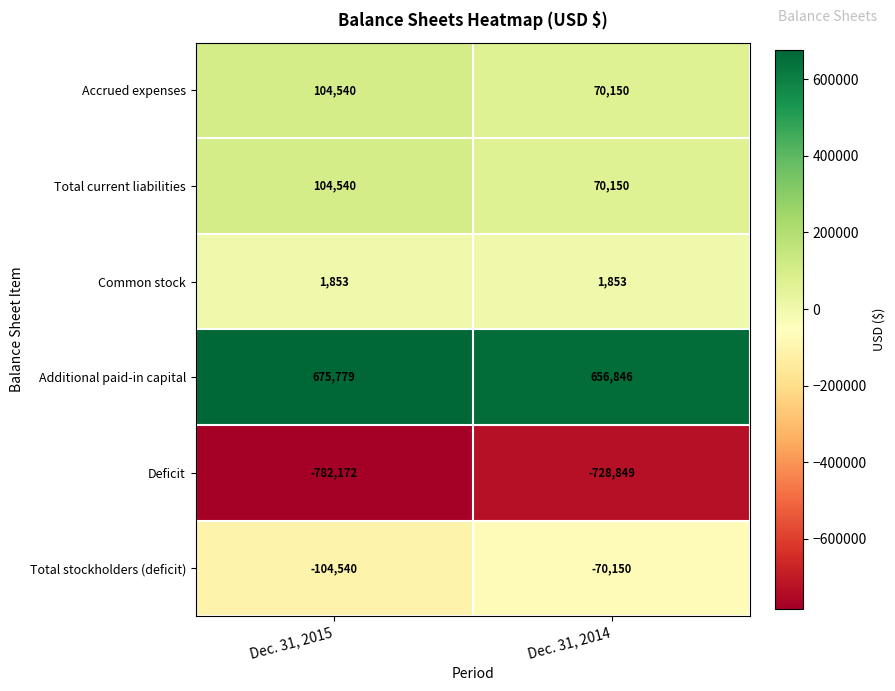

Which series has the largest total across all categories?

Additional paid-in capital